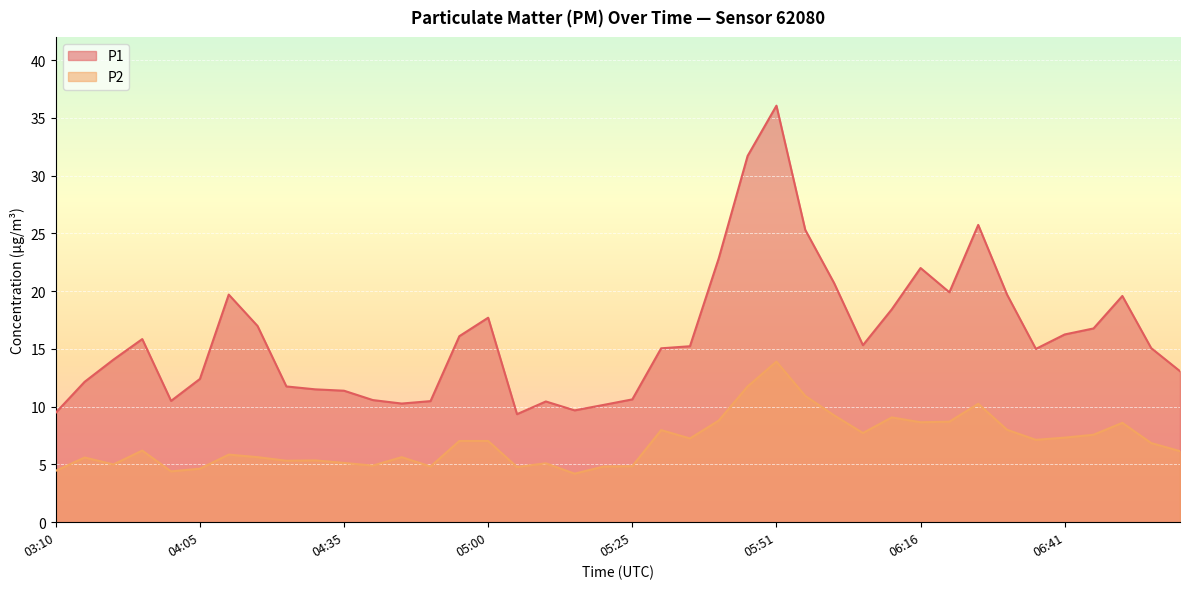

Reading left to right, extract all data points from this chart.

P1: 9.5	12.2	14.1	15.8	10.5	12.4	19.7	17.0	11.8	11.5	11.4	10.6	10.3	10.5	16.1	17.7	9.3	10.4	9.7	10.2	10.6	15.1	15.2	22.9	31.7	36.0	25.3	20.7	15.3	18.4	22.0	19.9	25.7	19.7	15.0	16.2	16.8	19.6	15.1	13.1
P2: 4.5	5.6	5.0	6.2	4.4	4.6	5.8	5.6	5.3	5.3	5.1	4.9	5.6	4.8	7.0	7.0	4.8	5.1	4.2	4.8	4.8	8.0	7.2	8.8	11.8	13.9	10.9	9.2	7.7	9.1	8.7	8.7	10.2	8.0	7.1	7.3	7.6	8.6	6.8	6.2